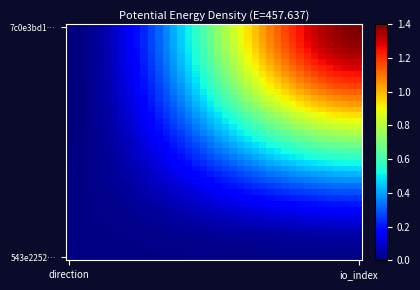

How many data points does each series have?

40